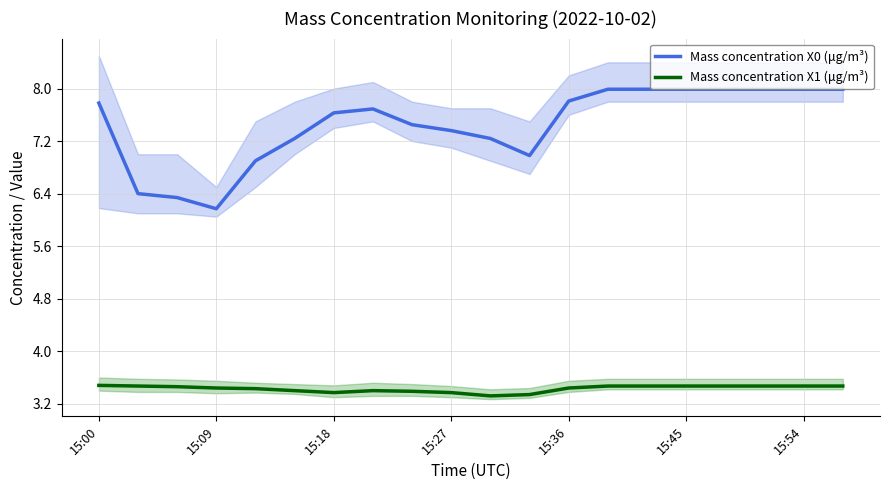

At how many categories does at least one series exceed 4?

20